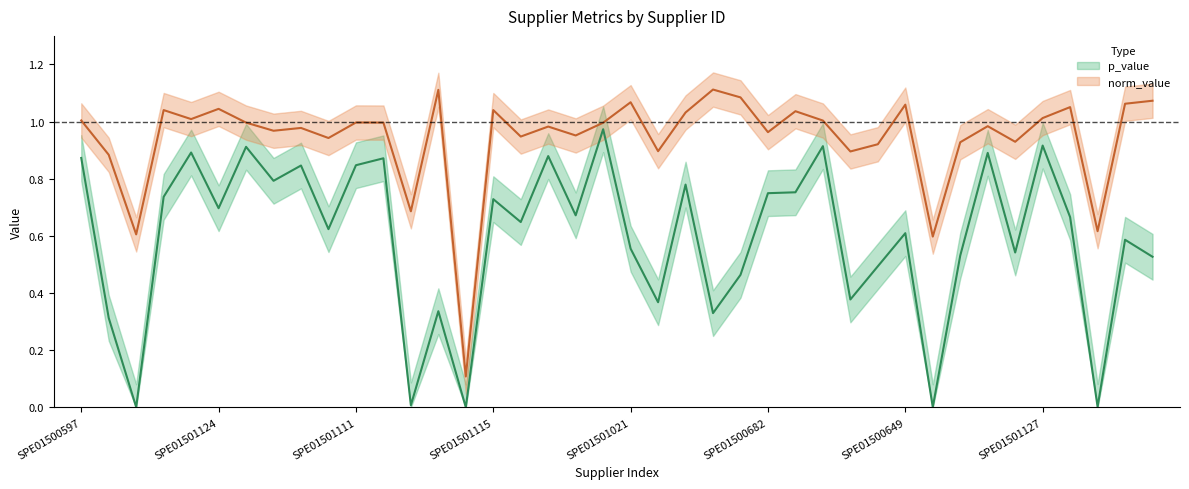

How many lines are shown in the chart?

2